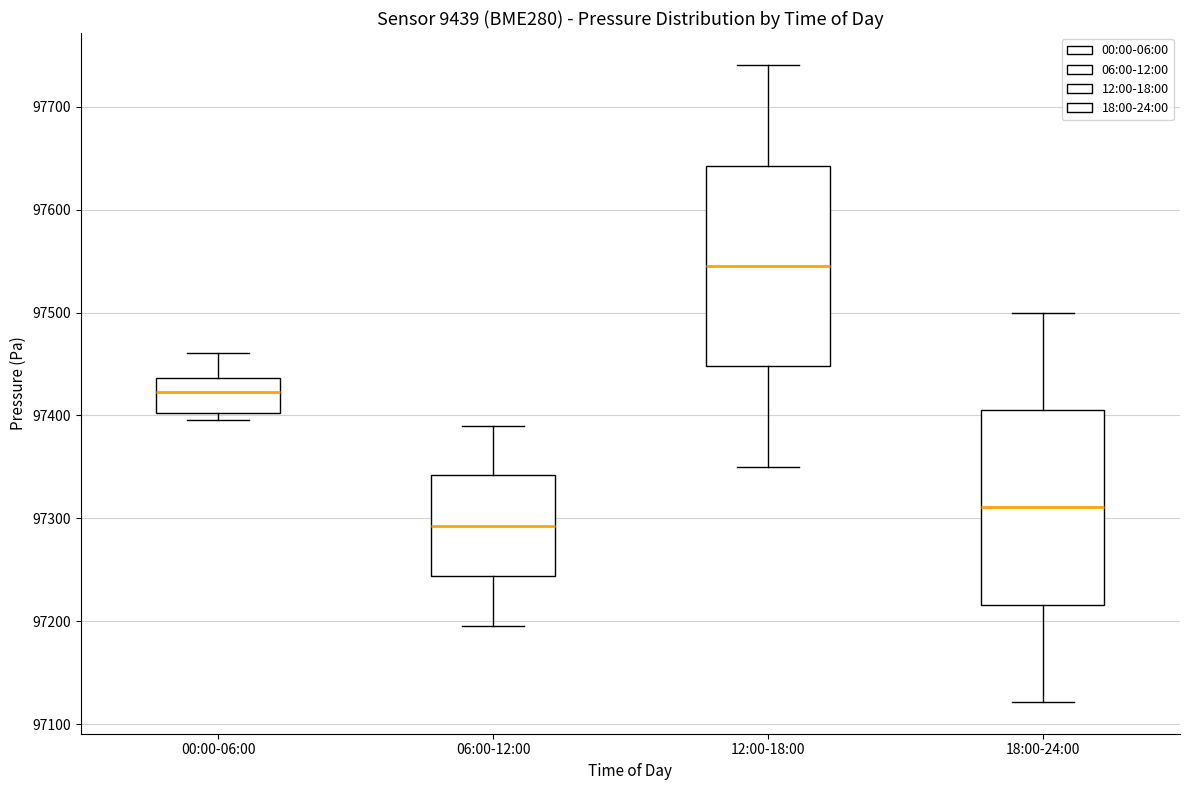

Reading left to right, transcribe this box plot: for each box, give where its median line is, the range the box spans, and where its two whiskers end, as read against the y-axis. The values are not printed on the chart, so give them approximately, as read against the axis.

00:00-06:00: median 97420, box 97400 to 97440, whiskers 97400 (just below the box's lower edge) to 97460
06:00-12:00: median 97290, box 97240 to 97340, whiskers 97200 to 97390
12:00-18:00: median 97550, box 97450 to 97640, whiskers 97350 to 97740
18:00-24:00: median 97310, box 97220 to 97410, whiskers 97120 to 97500